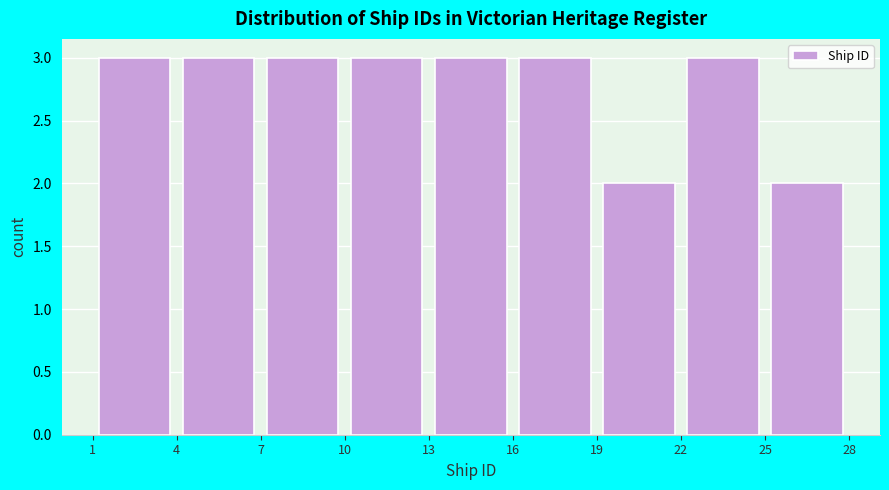

Reading left to right, transcribe this chart: for each bar, give the range it covers on the x-axis and its height. The values are not printed on the chart, so give them approximately, as read against the axis.

1 to 4: 3
4 to 7: 3
7 to 10: 3
10 to 13: 3
13 to 16: 3
16 to 19: 3
19 to 22: 2
22 to 25: 3
25 to 28: 2